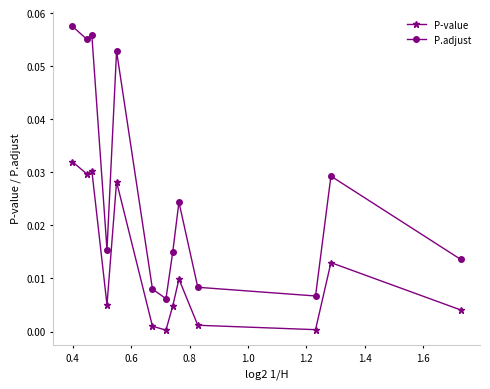

True or false: P-value has more than 1 points higher than both neighbors.

True